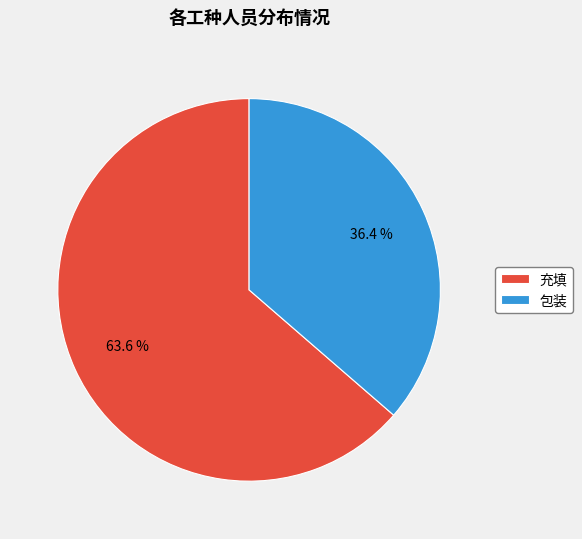

Is it true that 充填 is 64% of the pie?

True